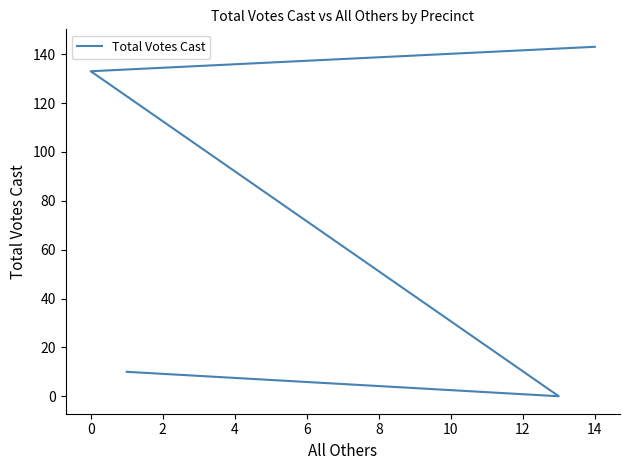

Is it true that the value at 14 is 143?

True